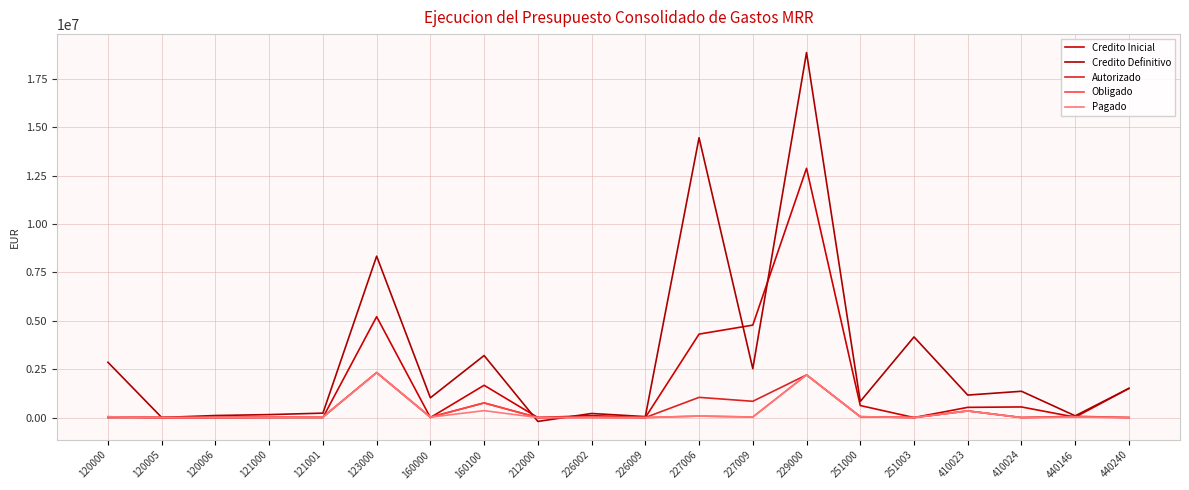

At which label does Autorizado reach its minimum?

212000